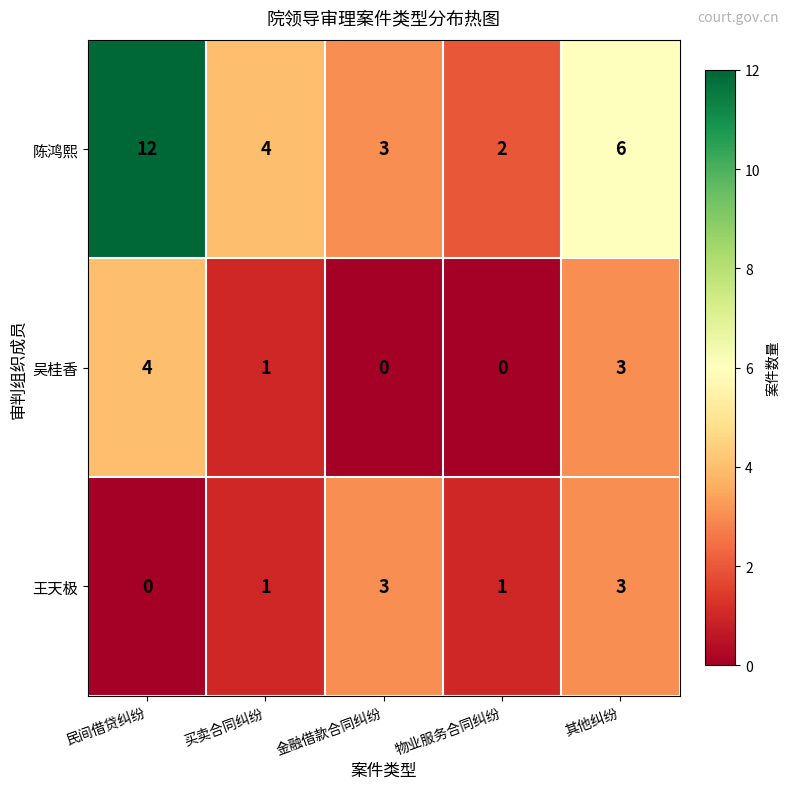

True or false: 吴桂香 has a value of 2 at 买卖合同纠纷.

False